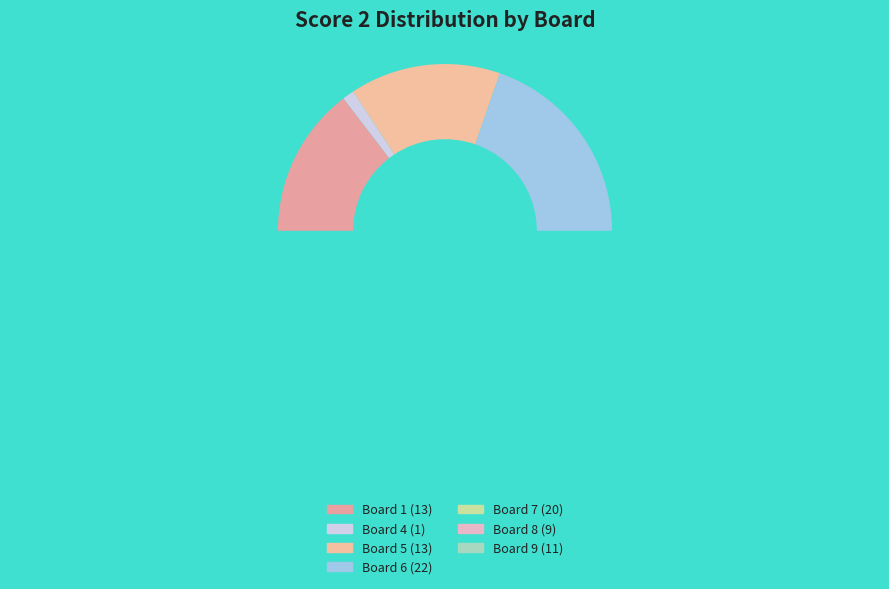

What percentage is the 4 slice, to the nearest percent?

1%